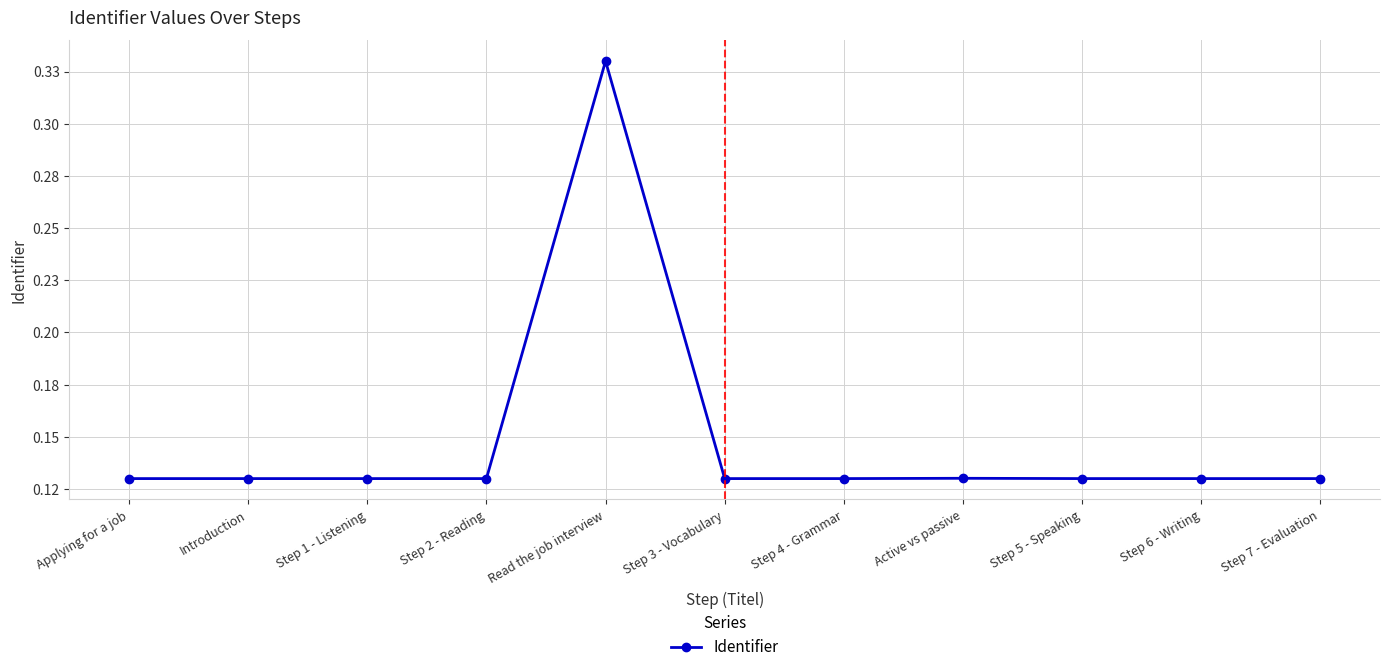

True or false: the data shows 0.2 at Introduction.

False